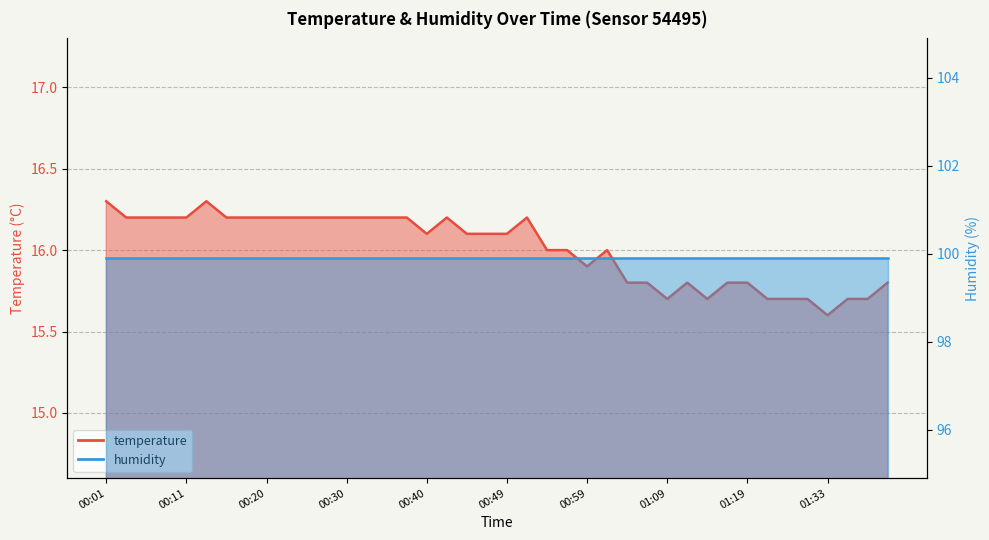

Approximately how many times larger is the value at 01:12 compared to 00:30?

1.0